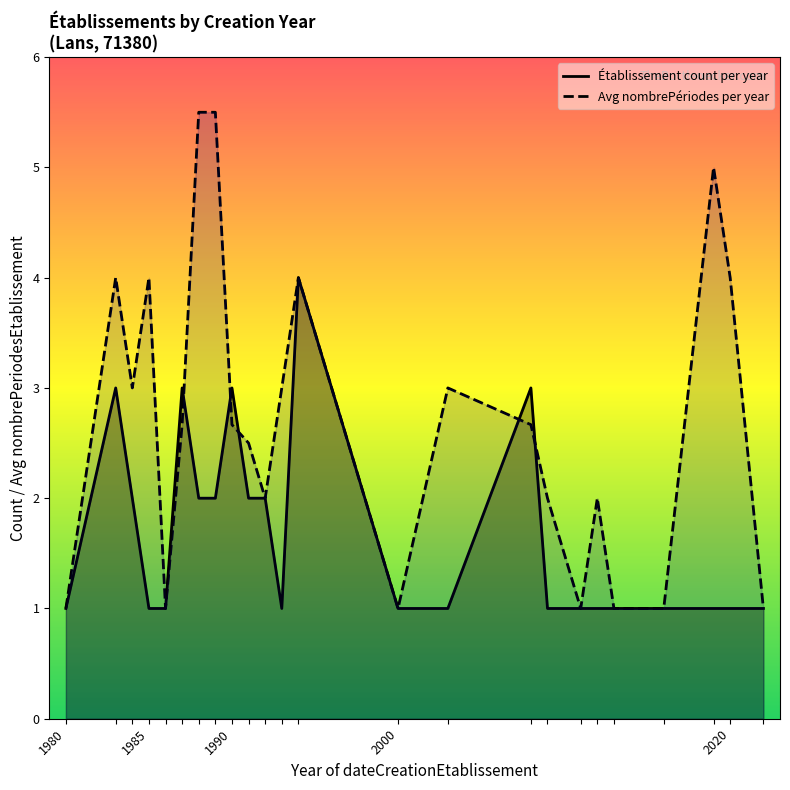

Which series has the largest total across all categories?

Avg nombrePériodes per year